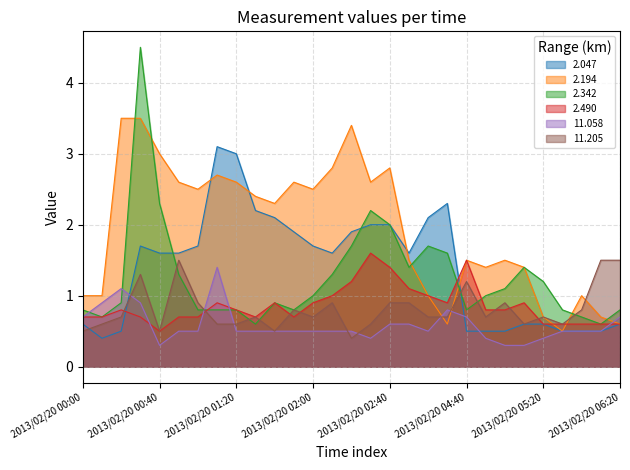

What are all the series names shown in the legend?

2.047, 2.194, 2.342, 2.490, 11.058, 11.205